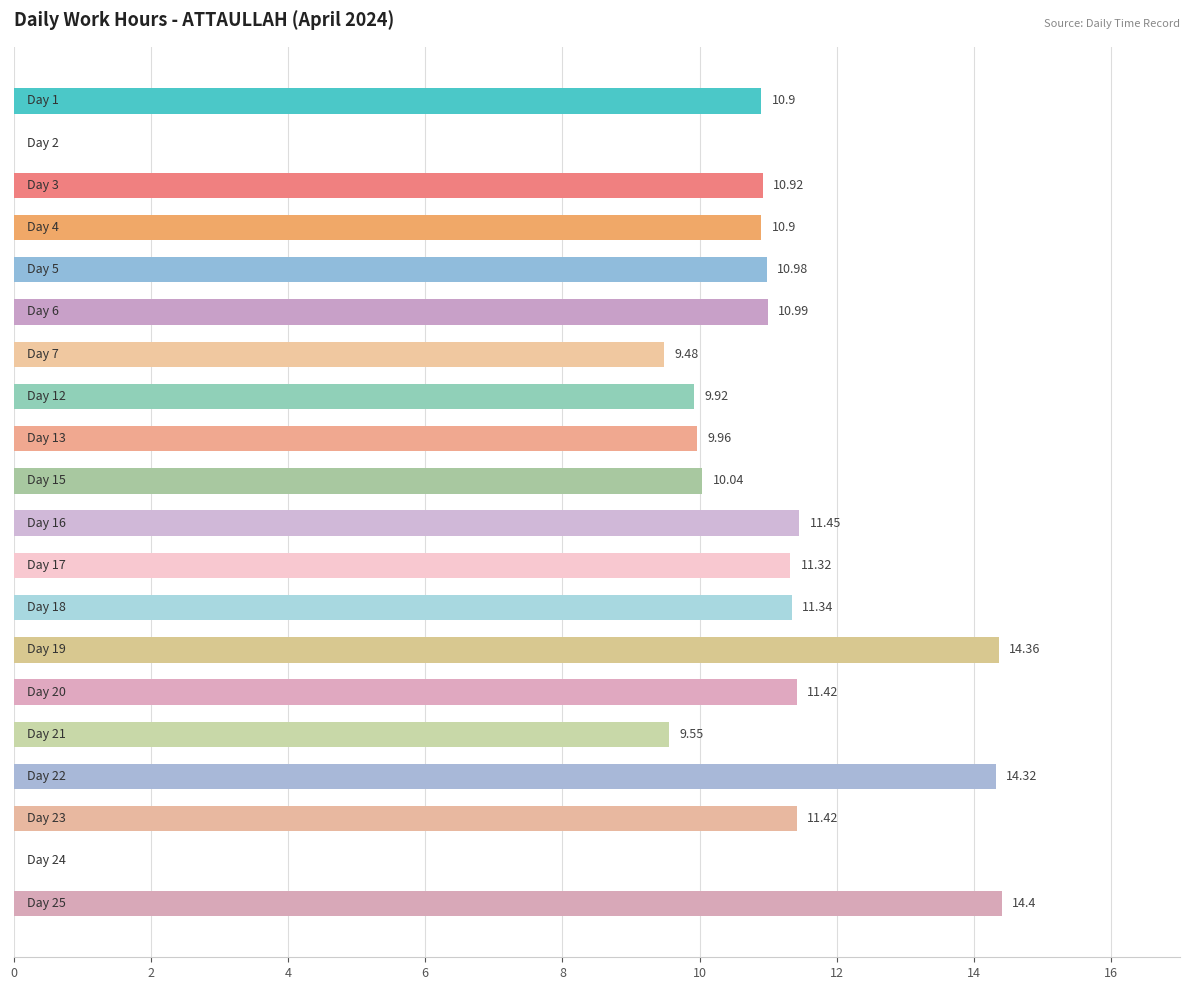

What is the sum of all values?

203.7